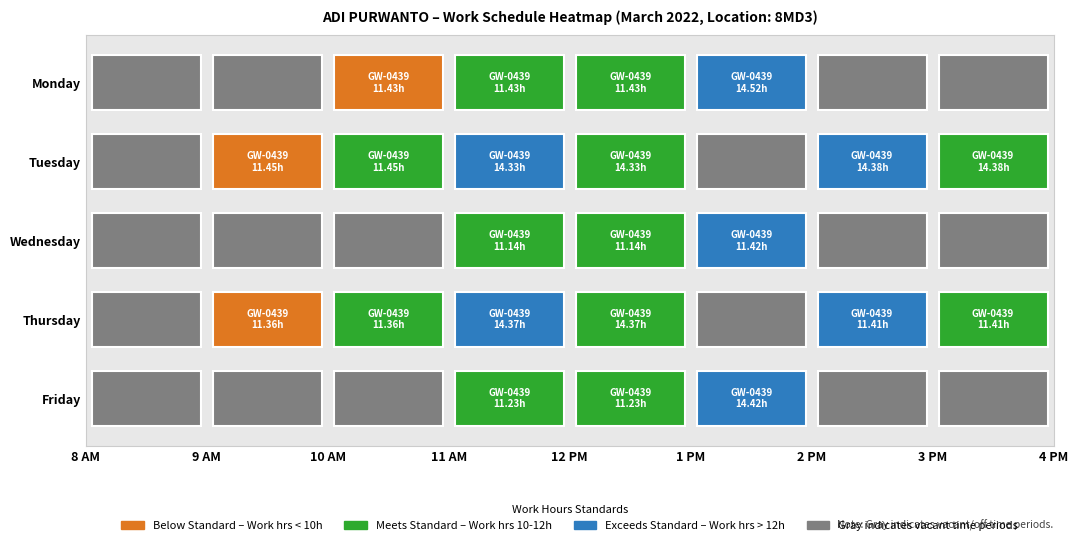

What is the sum of all 3 values?

11.4